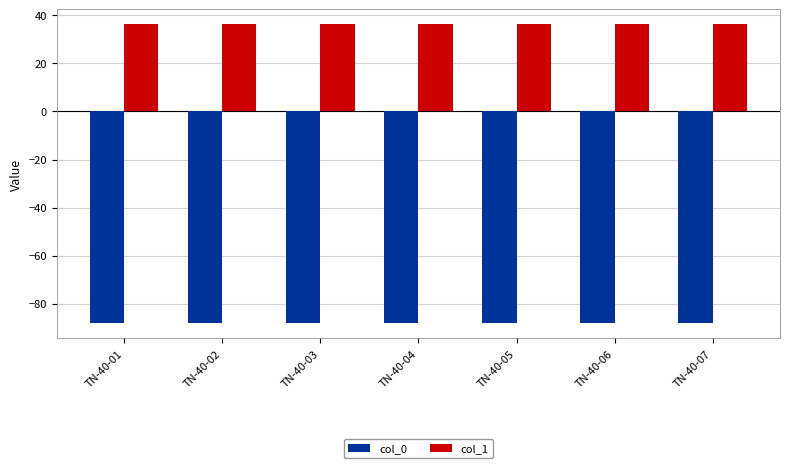

Rank the series by their maximum value, from highest to lowest.

col_1, col_0